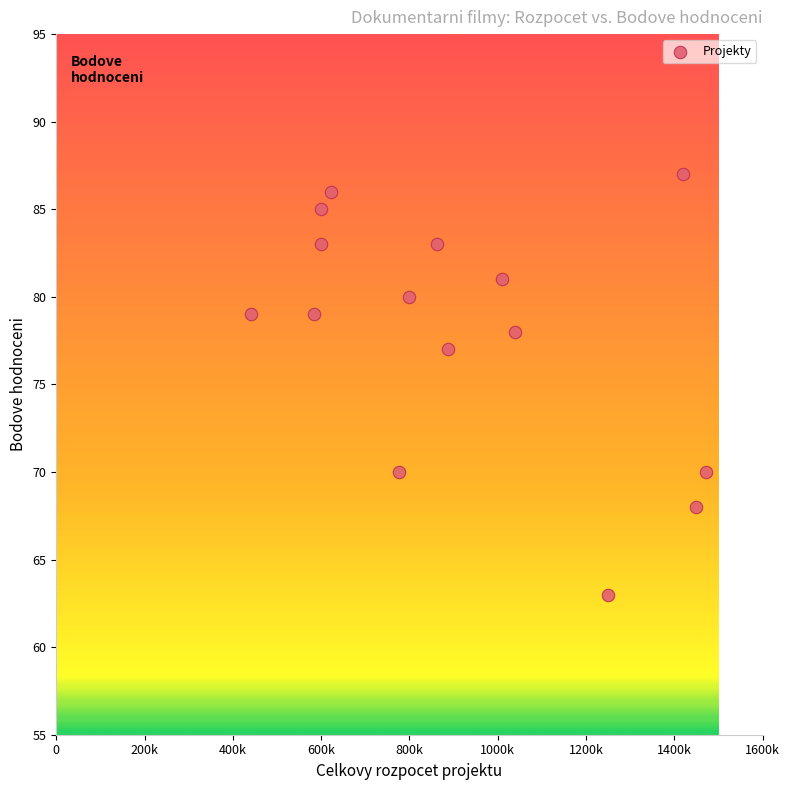

What Y value in the scatter plot is closest to 75?

77